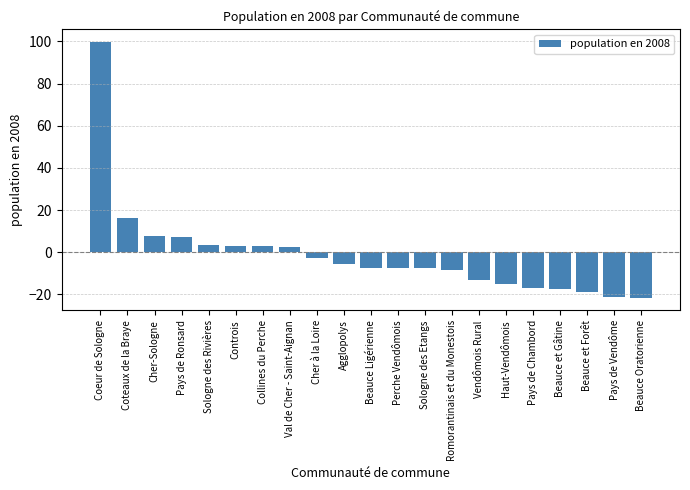

What is the difference between the values at Vendômois Rural and Perche Vendômois?

5.5